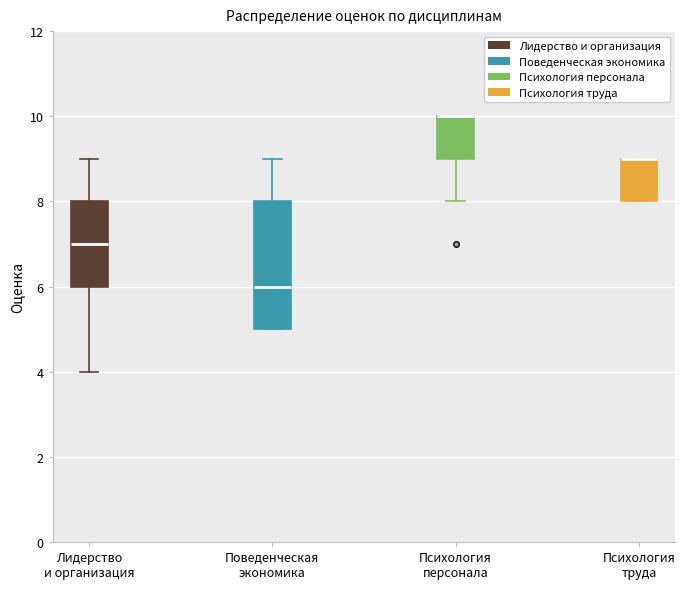

Where does the median line of the box for Поведенческая экономика sit on the y-axis? The values are not printed on the chart, so give them approximately, as read against the axis.

6